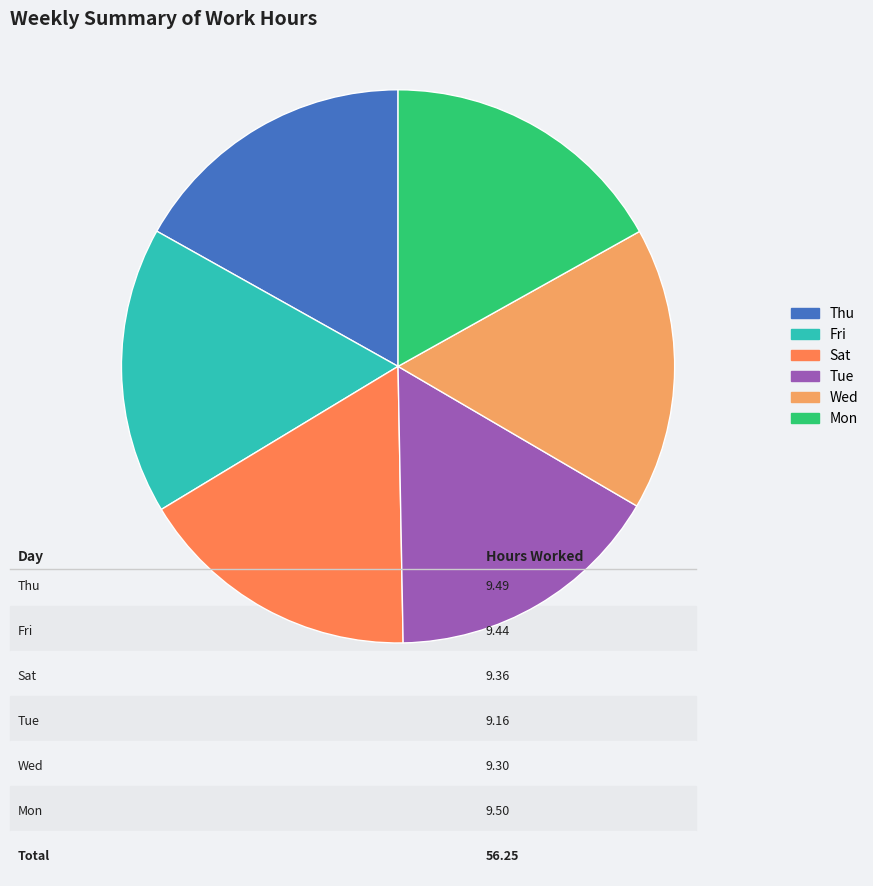

Combined, do Fri and Wed account for over 50%?

No